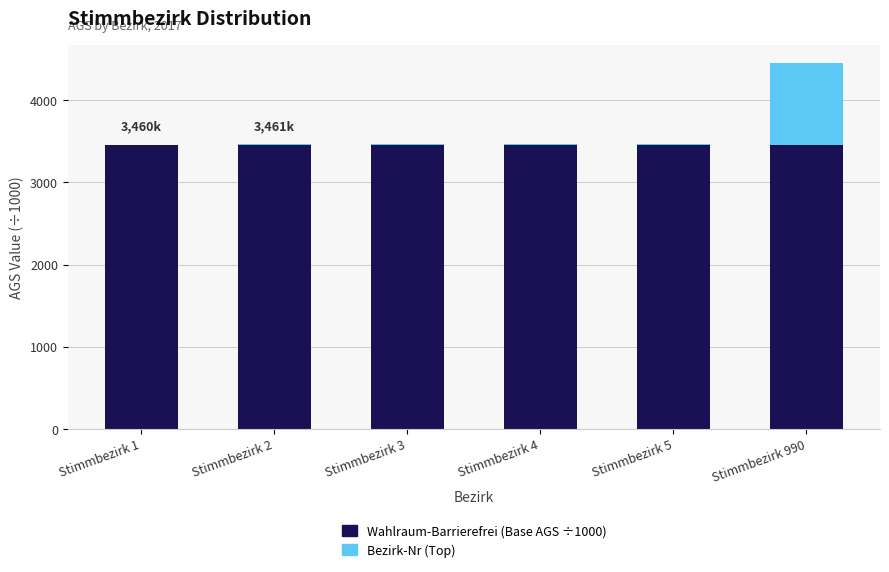

What is the maximum value for Wahlraum-Barrierefrei (Base AGS ÷1000)?

3459.0